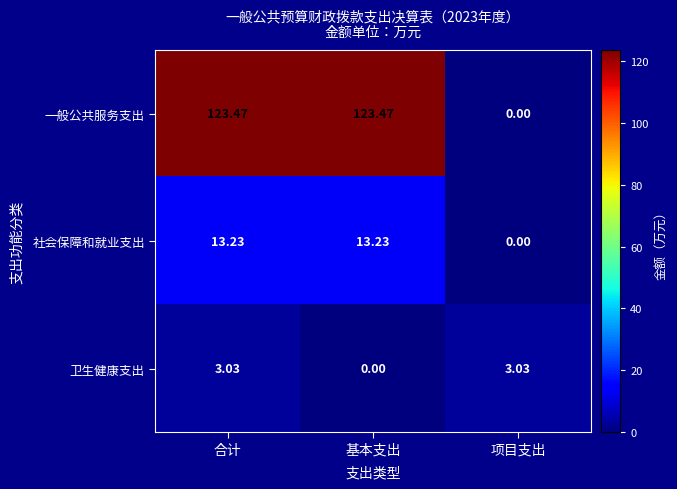

Which category has the lowest value in the 社会保障和就业支出 series?

项目支出